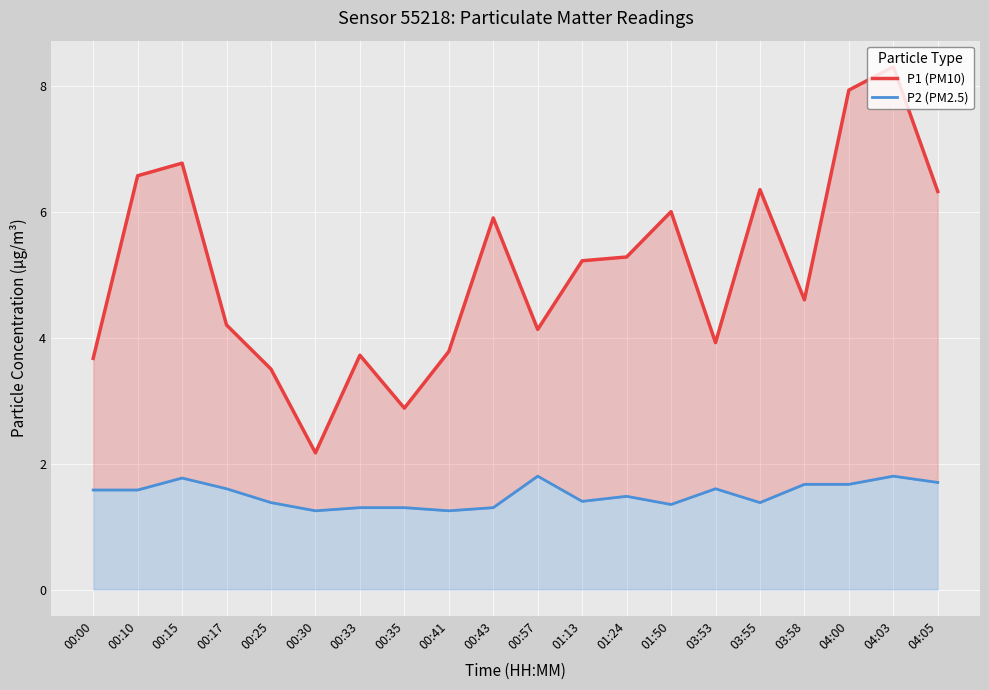

What is the label of the 1st point from the right?

04:05